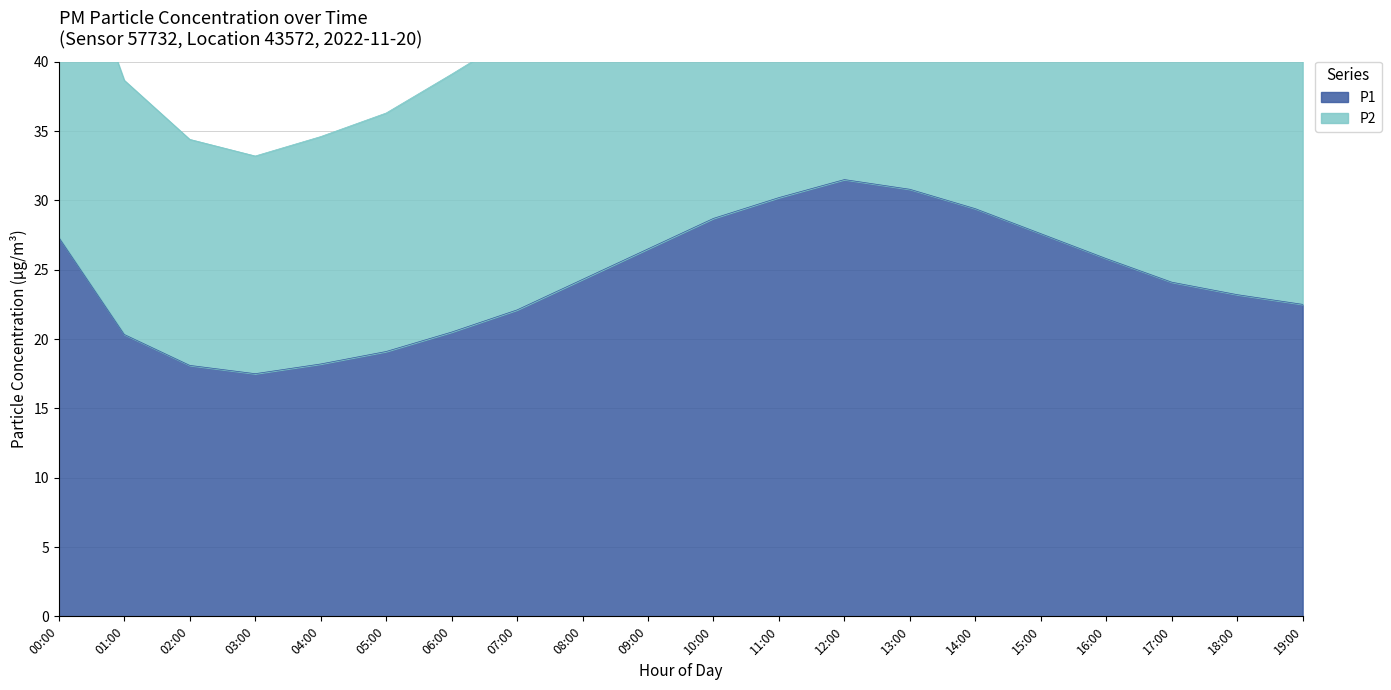

Where is P1 nearest to the value 24?

17:00